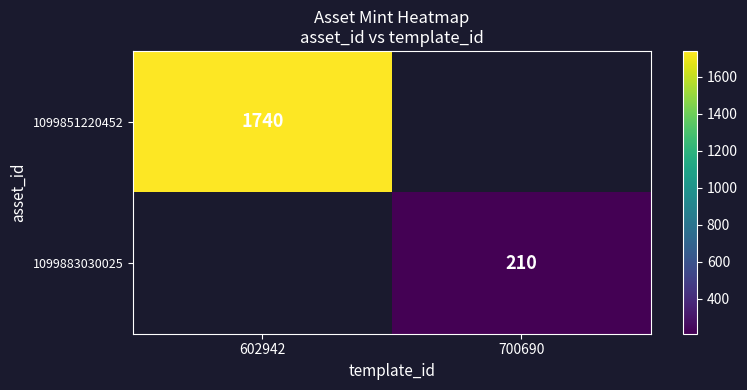

The 1099883030025 series shows 210 at 700690. True or false?

True